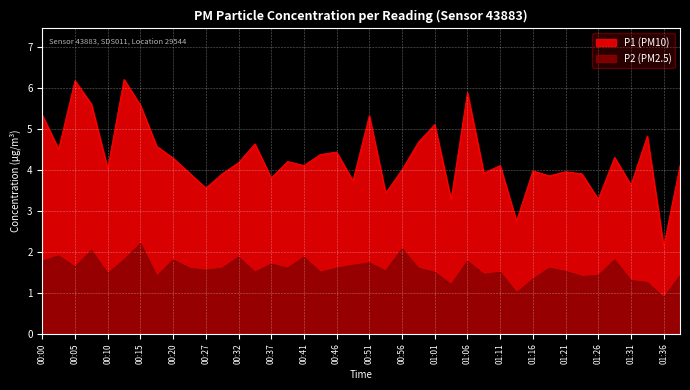

True or false: P2 has more than 0 interior local peaks.

True